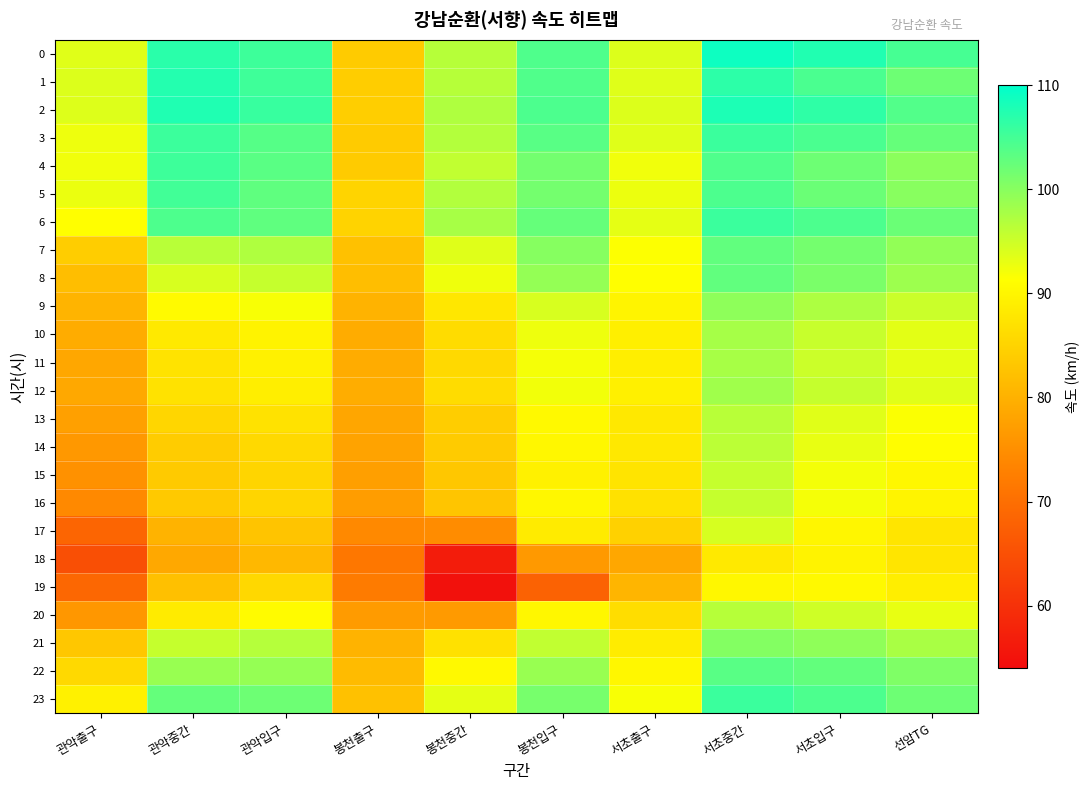

Reading left to right, transcribe all the data shown in this chart.

0: 관악출구=93.5	관악중간=106.9	관악입구=105.5	봉천출구=83.8	봉천중간=96.6	봉천입구=104.2	서초출구=93.9	서초중간=108.9	서초입구=107.6	선암TG=104.8
1: 관악출구=93.9	관악중간=107.3	관악입구=105.3	봉천출구=84.1	봉천중간=96.6	봉천입구=104.0	서초출구=93.7	서초중간=106.6	서초입구=104.5	선암TG=101.9
2: 관악출구=93.7	관악중간=107.7	관악입구=105.9	봉천출구=84.3	봉천중간=97.2	봉천입구=104.4	서초출구=93.8	서초중간=107.9	서초입구=106.6	선암TG=103.9
3: 관악출구=92.5	관악중간=105.6	관악입구=103.7	봉천출구=83.8	봉천중간=96.8	봉천입구=103.5	서초출구=93.6	서초중간=105.7	서초입구=104.5	선암TG=102.5
4: 관악출구=92.3	관악중간=105.4	관악입구=103.3	봉천출구=83.8	봉천중간=95.8	봉천입구=101.5	서초출구=92.4	서초중간=104.2	서초입구=102.0	선암TG=99.7
5: 관악출구=92.8	관악중간=105.2	관악입구=103.0	봉천출구=85.1	봉천중간=97.0	봉천입구=101.4	서초출구=92.7	서초중간=104.3	서초입구=102.1	선암TG=99.9
6: 관악출구=91.2	관악중간=104.3	관악입구=102.9	봉천출구=84.9	봉천중간=97.7	봉천입구=102.5	서초출구=93.2	서초중간=105.6	서초입구=104.4	선암TG=102.2
7: 관악출구=84.1	관악중간=96.5	관악입구=97.1	봉천출구=82.4	봉천중간=93.7	봉천입구=100.1	서초출구=91.4	서초중간=102.8	서초입구=101.4	선암TG=99.2
8: 관악출구=82.0	관악중간=94.2	관악입구=95.5	봉천출구=81.9	봉천중간=92.4	봉천입구=99.1	서초출구=91.3	서초중간=102.8	서초입구=101.0	선암TG=98.5
9: 관악출구=80.4	관악중간=90.5	관악입구=91.8	봉천출구=80.3	봉천중간=87.8	봉천입구=94.2	서초출구=89.7	서초중간=99.5	서초입구=97.2	선암TG=95.2
10: 관악출구=79.2	관악중간=88.2	관악입구=89.7	봉천출구=79.3	봉천중간=86.2	봉천입구=92.5	서초출구=89.1	서초중간=97.8	서초입구=95.3	선암TG=93.3
11: 관악출구=78.6	관악중간=87.3	관악입구=89.2	봉천출구=79.2	봉천중간=85.9	봉천입구=92.0	서초출구=88.9	서초중간=97.7	서초입구=95.0	선암TG=93.2
12: 관악출구=78.7	관악중간=87.2	관악입구=88.9	봉천출구=79.4	봉천중간=86.2	봉천입구=92.2	서초출구=89.2	서초중간=98.2	서초입구=95.5	선암TG=93.6
13: 관악출구=77.5	관악중간=85.4	관악입구=87.1	봉천출구=78.4	봉천중간=84.1	봉천입구=90.5	서초출구=88.1	서초중간=96.5	서초입구=93.5	선암TG=91.6
14: 관악출구=76.3	관악중간=83.9	관악입구=85.8	봉천출구=78.0	봉천중간=83.8	봉천입구=90.1	서초출구=88.0	서초중간=96.2	서초입구=93.0	선암TG=91.0
15: 관악출구=75.4	관악중간=83.6	관악입구=85.3	봉천출구=77.3	봉천중간=83.1	봉천입구=89.4	서초출구=87.4	서초중간=95.5	서초입구=92.2	선암TG=90.3
16: 관악출구=74.2	관악중간=83.5	관악입구=85.2	봉천출구=77.1	봉천중간=83.0	봉천입구=90.1	서초출구=87.0	서초중간=95.5	서초입구=92.0	선암TG=89.7
17: 관악출구=68.5	관악중간=80.3	관악입구=82.8	봉천출구=74.1	봉천중간=74.6	봉천입구=88.4	서초출구=84.7	서초중간=94.3	서초입구=90.1	선암TG=87.6
18: 관악출구=64.9	관악중간=78.7	관악입구=80.9	봉천출구=71.3	봉천중간=56.6	봉천입구=76.4	서초출구=78.5	서초중간=88.1	서초입구=89.6	선암TG=87.5
19: 관악출구=68.7	관악중간=82.2	관악입구=85.7	봉천출구=72.1	봉천중간=54.9	봉천입구=68.0	서초출구=80.5	서초중간=90.3	서초입구=90.5	선암TG=88.9
20: 관악출구=76.3	관악중간=88.4	관악입구=90.8	봉천출구=76.8	봉천중간=76.7	봉천입구=90.3	서초출구=86.4	서초중간=96.6	서초입구=94.8	선암TG=93.0
21: 관악출구=83.2	관악중간=95.5	관악입구=96.7	봉천출구=80.3	봉천중간=87.0	봉천입구=95.8	서초출구=88.6	서초중간=100.4	서초입구=99.4	선암TG=97.6
22: 관악출구=85.9	관악중간=98.8	관악입구=99.0	봉천출구=81.4	봉천중간=90.5	봉천입구=98.8	서초출구=90.2	서초중간=103.5	서초입구=102.8	선암TG=100.7
23: 관악출구=89.4	관악중간=102.7	관악입구=101.9	봉천출구=82.3	봉천중간=93.2	봉천입구=101.2	서초출구=91.8	서초중간=105.7	서초입구=104.4	선암TG=101.9